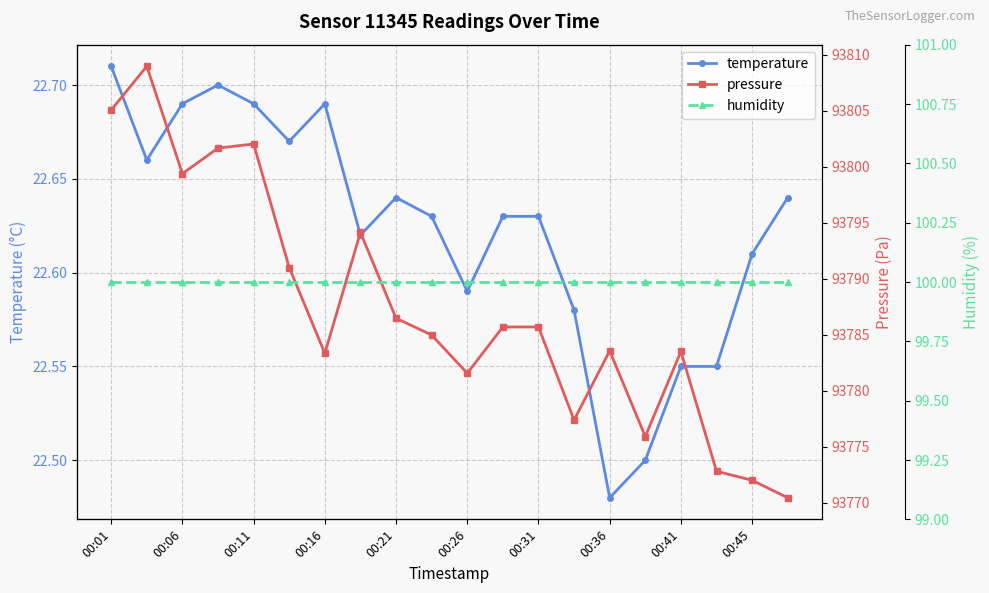

Which series has the largest total across all categories?

pressure